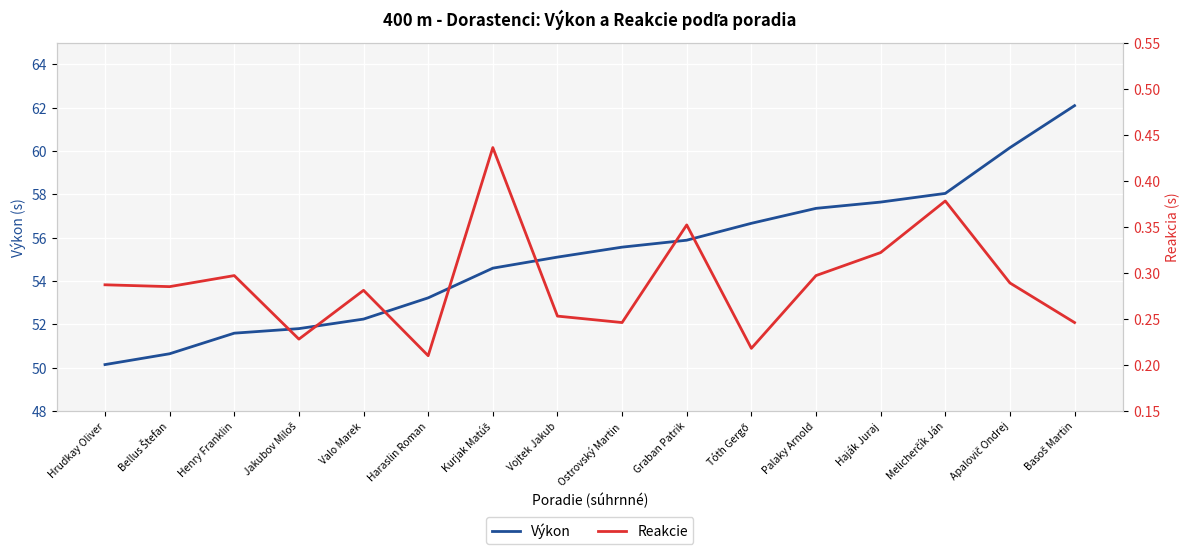

True or false: Výkon and Reakcie cross at least once.

False